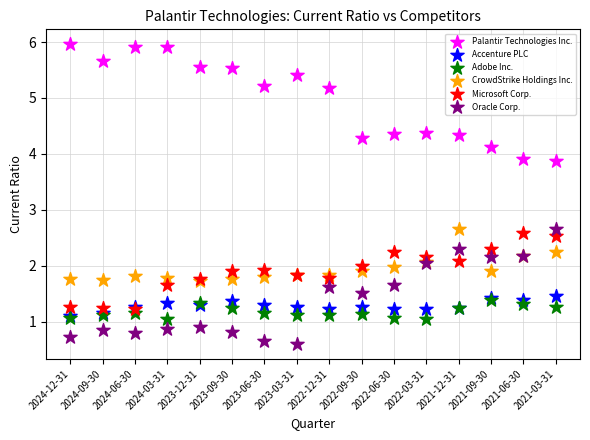

Which series reaches the minimum Y coordinate?

Oracle Corp.